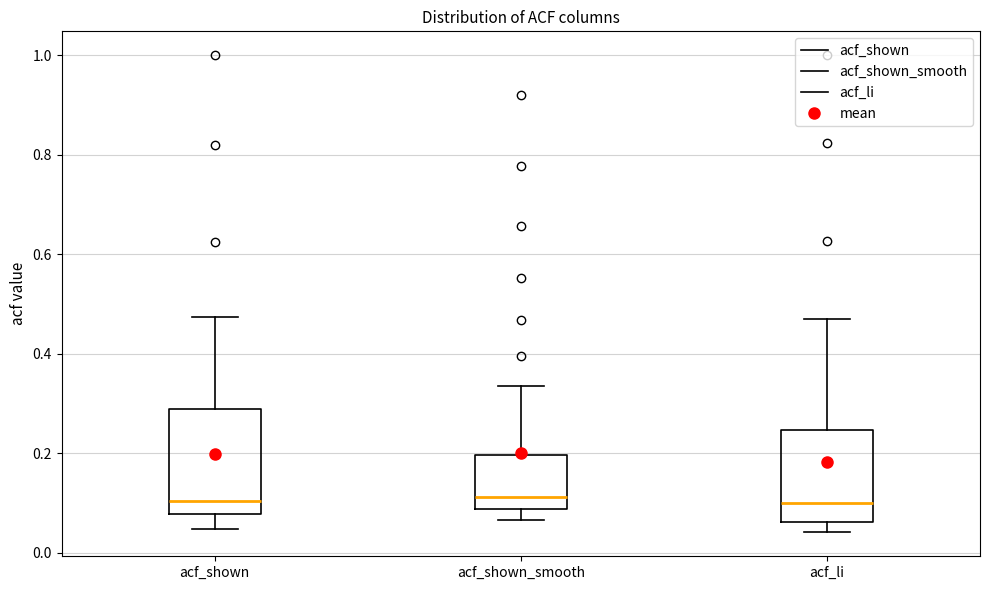

Reading left to right, read every box against the y-axis: the position of its median line, the range the box covers, and the ends of its whiskers. The values are not printed on the chart, so give them approximately, as read against the axis.

acf_shown: median 0.10, box 0.08 to 0.28, whiskers 0.04 to 0.48
acf_shown_smooth: median 0.12, box 0.08 to 0.20, whiskers 0.06 to 0.34
acf_li: median 0.10, box 0.06 to 0.24, whiskers 0.04 to 0.48